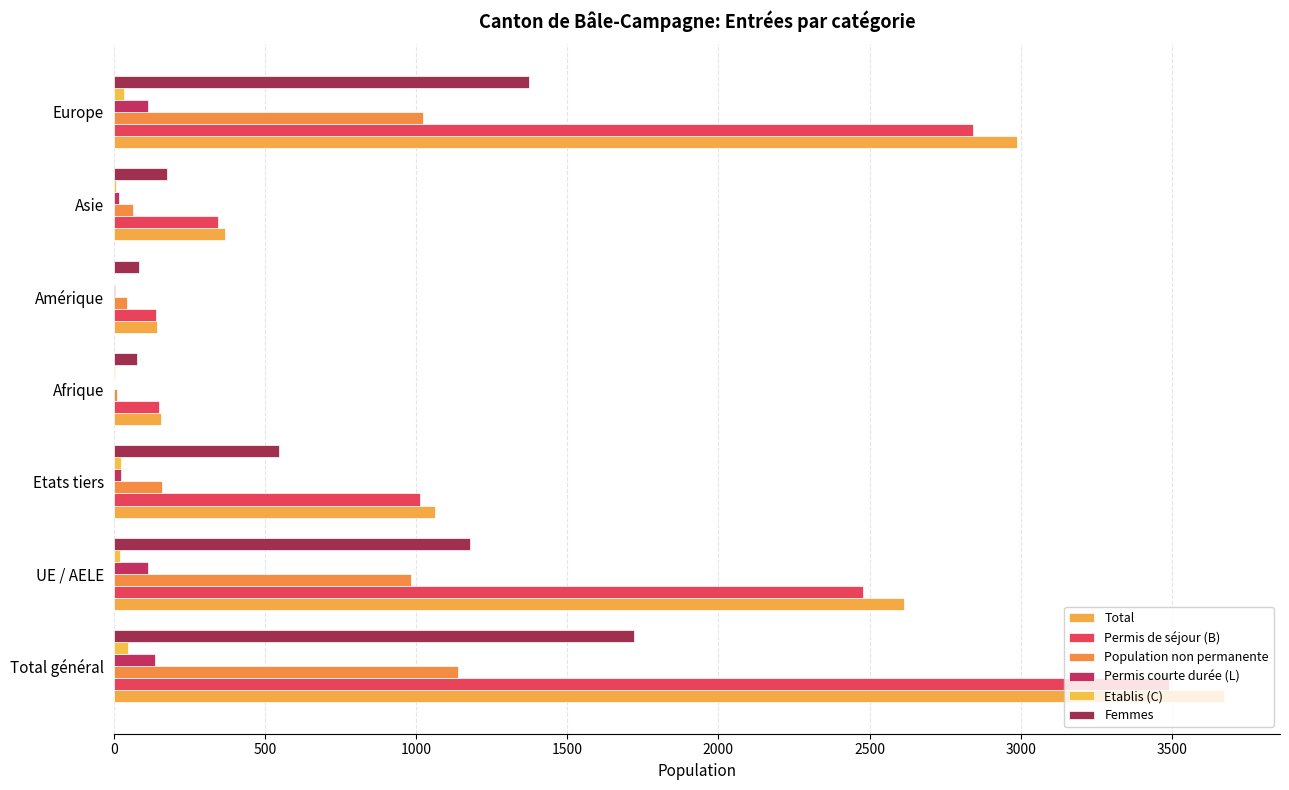

Reading left to right, extract all data points from this chart.

Total: 3674	2613	1061	155	144	369	2989
Permis de séjour (B): 3492	2479	1013	150	138	346	2841
Population non permanente: 1140	982	158	10	43	63	1022
Permis courte durée (L): 135	112	23	0	5	17	113
Etablis (C): 47	22	25	5	1	6	35
Femmes: 1722	1177	545	78	84	177	1374